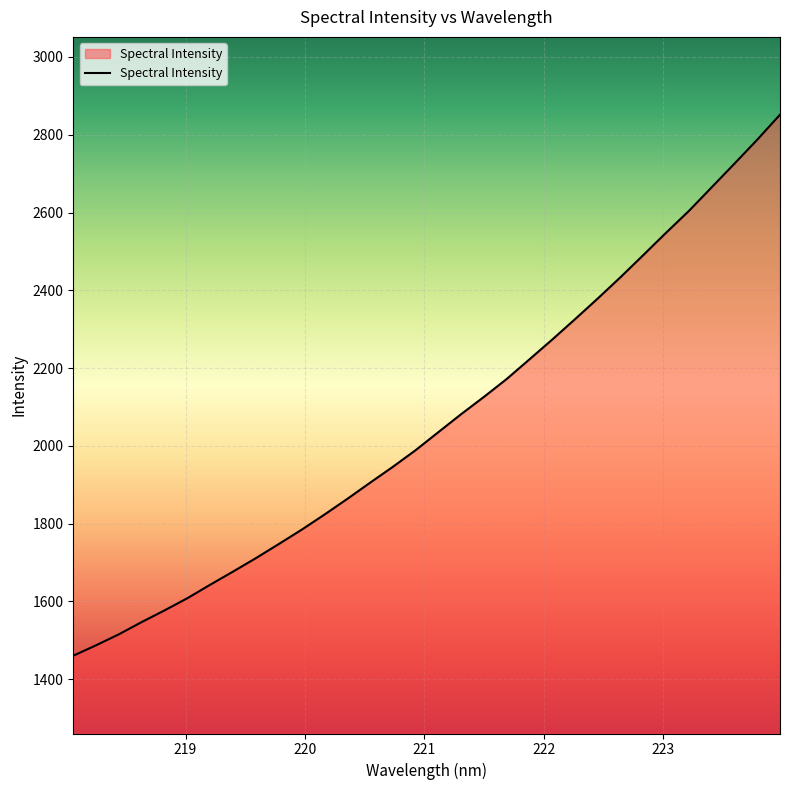

How many lines are shown in the chart?

1